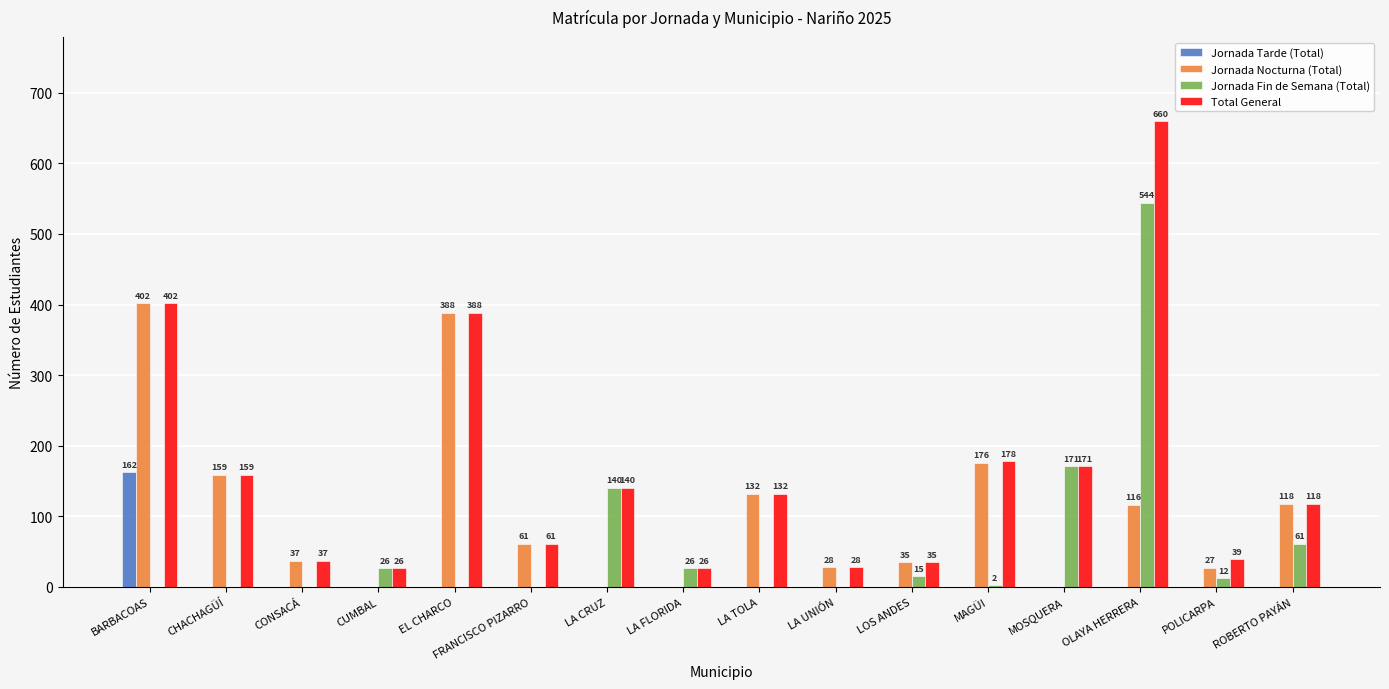

What is the maximum value shown in the chart?

660